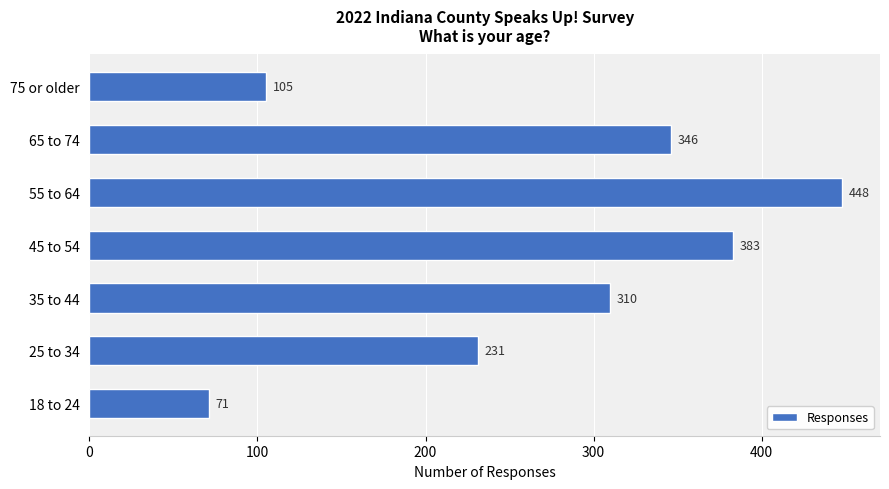

Reading bottom to top, transcribe all the data shown in this chart.

18 to 24=71	25 to 34=231	35 to 44=310	45 to 54=383	55 to 64=448	65 to 74=346	75 or older=105